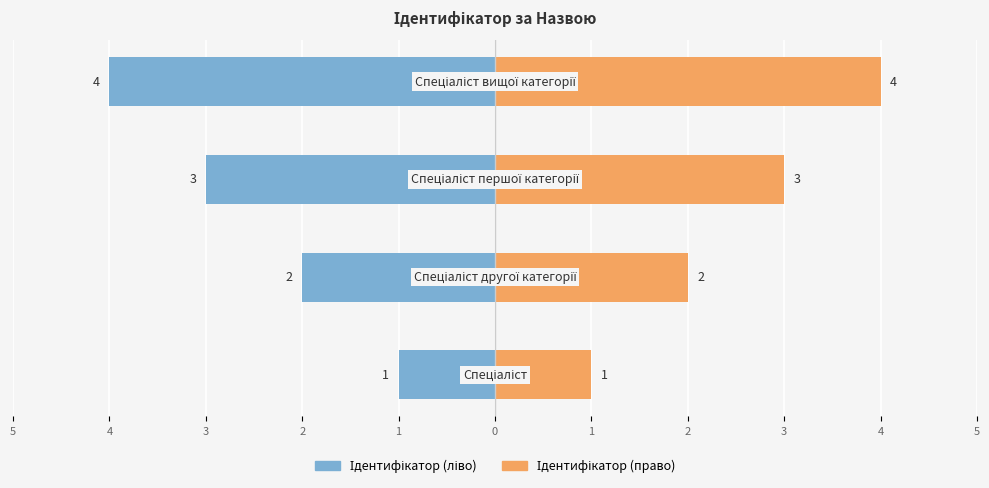

What is the sum of the Ідентифікатор (ліво) values at 4 and 2?

-6